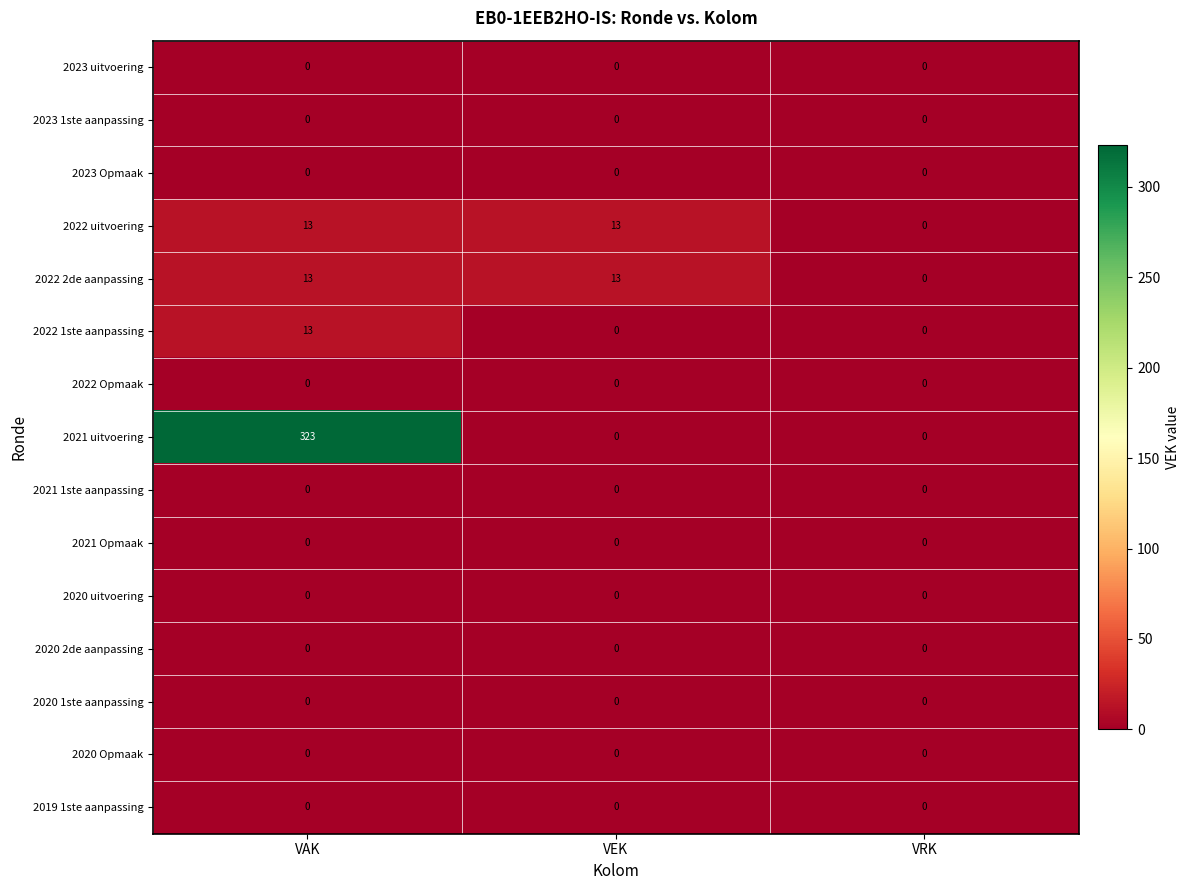

Which series has the largest total across all categories?

2021 uitvoering